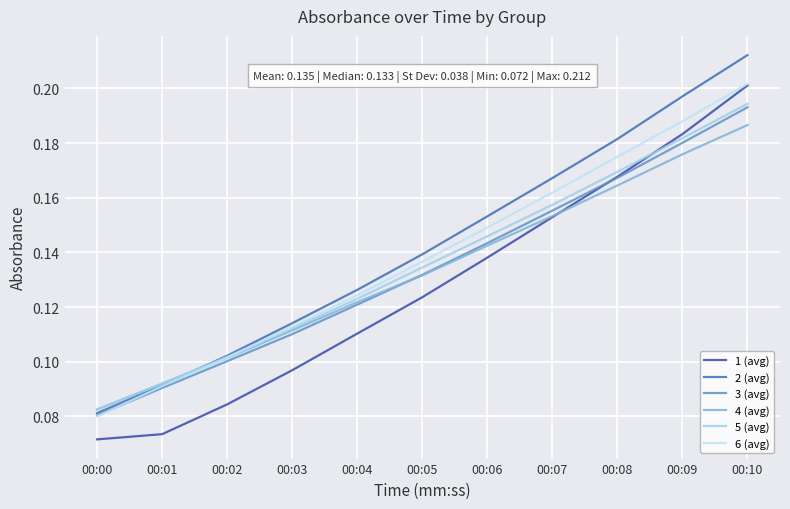

What value does the 4 (avg) series have at 00:01?

0.1